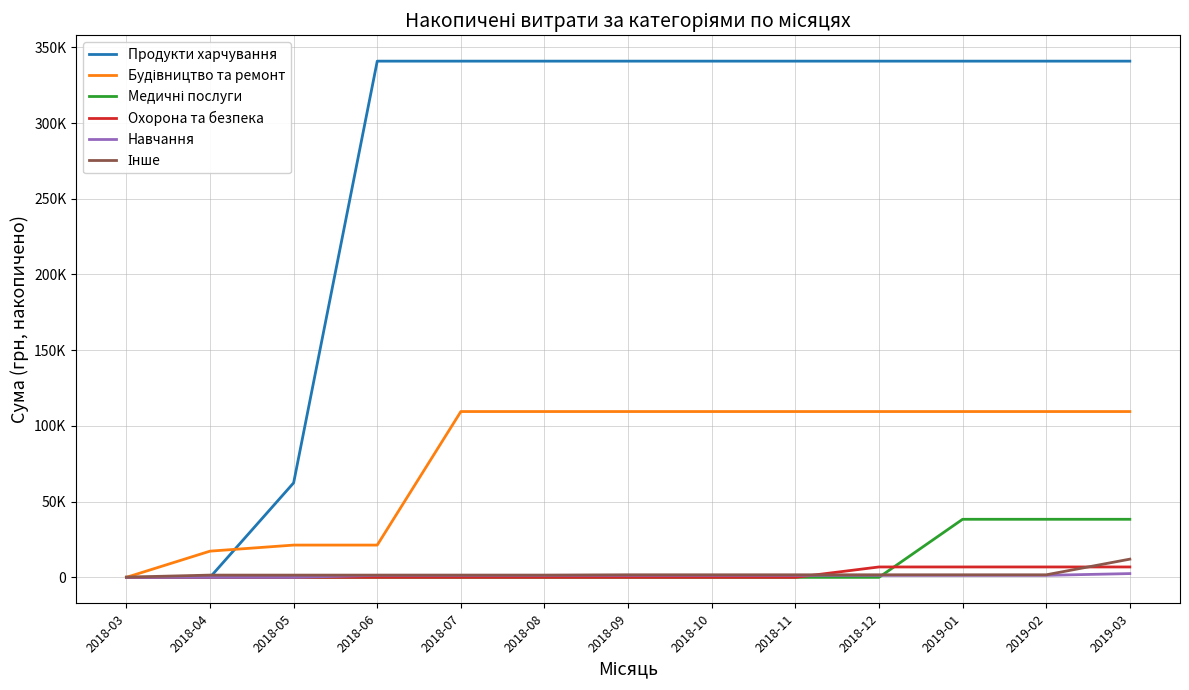

Between 2018-11 and 2018-12, which series saw the biggest shift?

Охорона та безпека